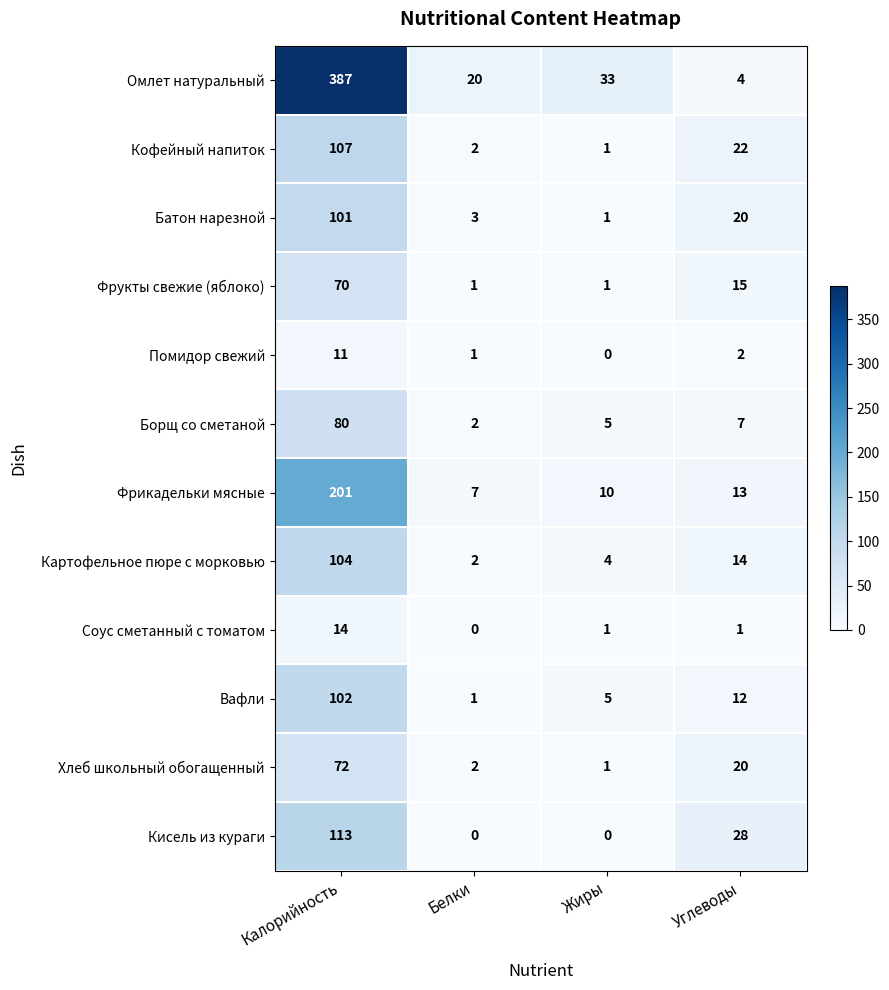

At how many categories does at least one series exceed 261?

1